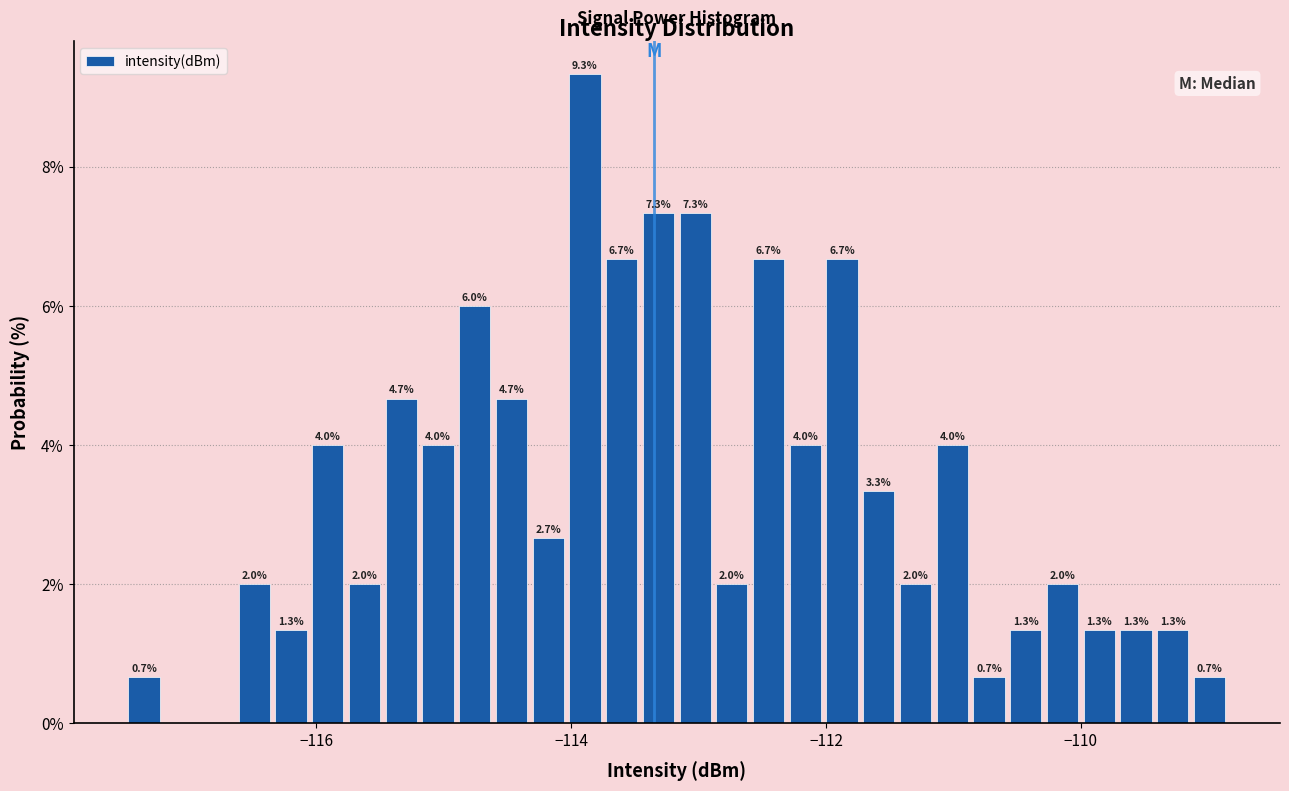

Read against the x-axis, roughly where is the centre of the tallest bar?

-113.8